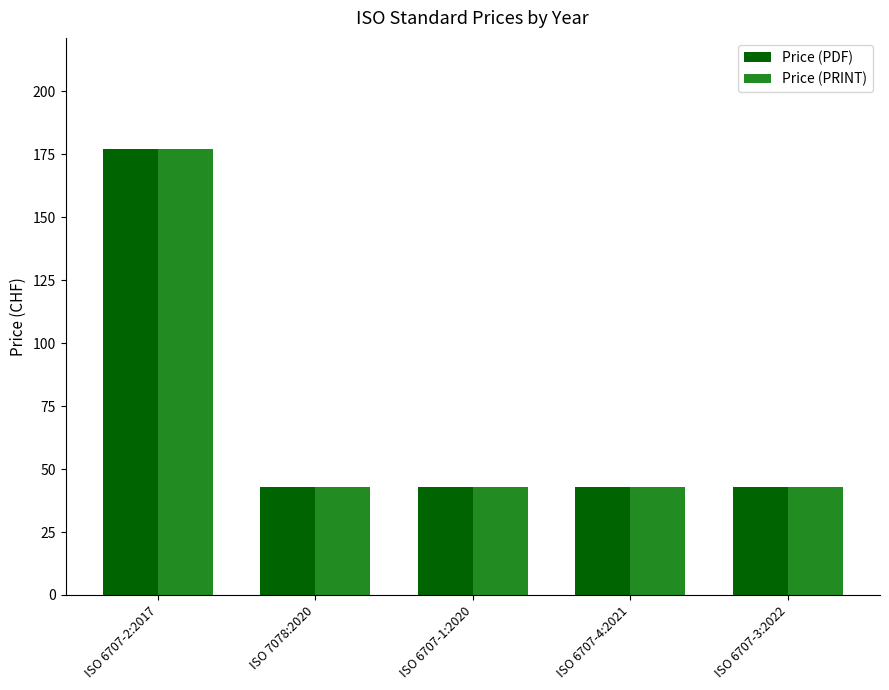

How many data points does each series have?

5